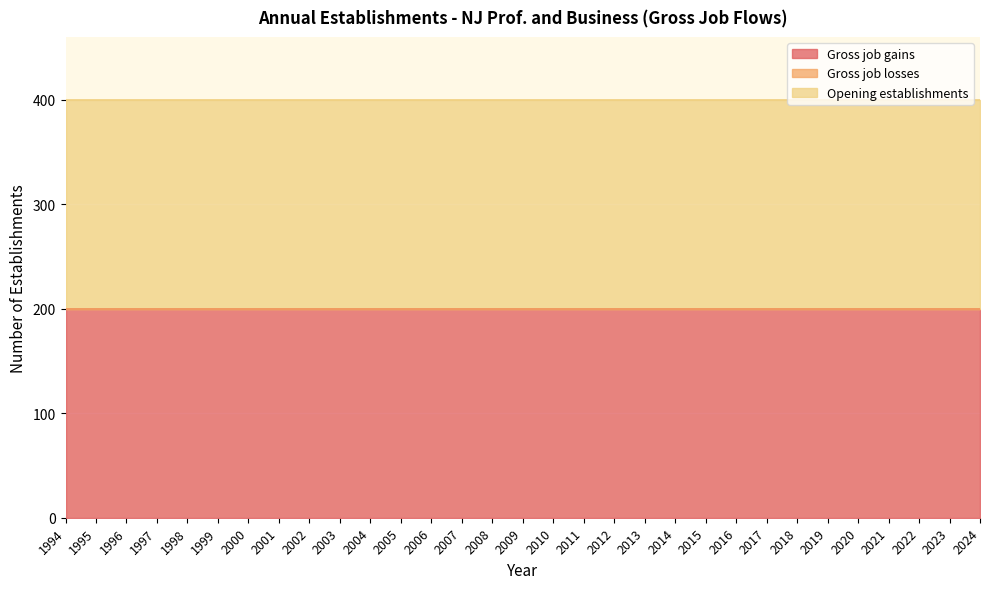

What are all the series names shown in the legend?

Gross job gains, Gross job losses, Opening establishments